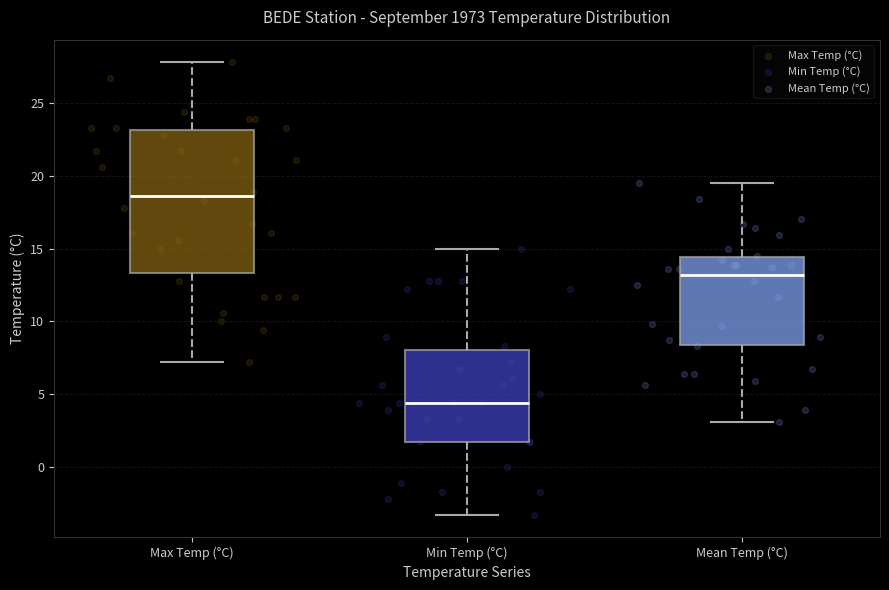

Reading left to right, read every box against the y-axis: the position of its median line, the range the box covers, and the ends of its whiskers. The values are not printed on the chart, so give them approximately, as read against the axis.

Max Temp (°C): median 18.5, box 13.5 to 23.0, whiskers 7.0 to 28.0
Min Temp (°C): median 4.5, box 1.5 to 8.0, whiskers -3.5 to 15.0
Mean Temp (°C): median 13.0, box 8.5 to 14.5, whiskers 3.0 to 19.5